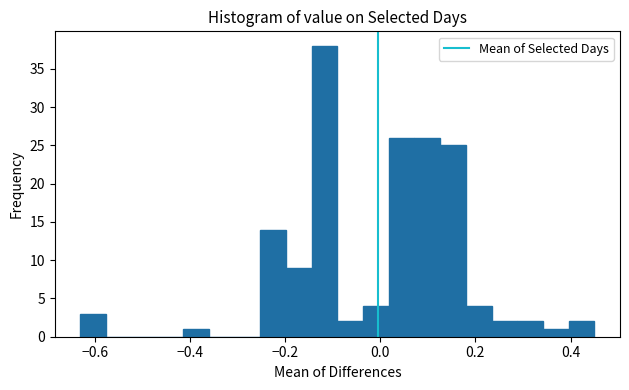

Around what value on the x-axis is the tallest bar? Give the approximate position of its centre, as read against the axis.

-0.12